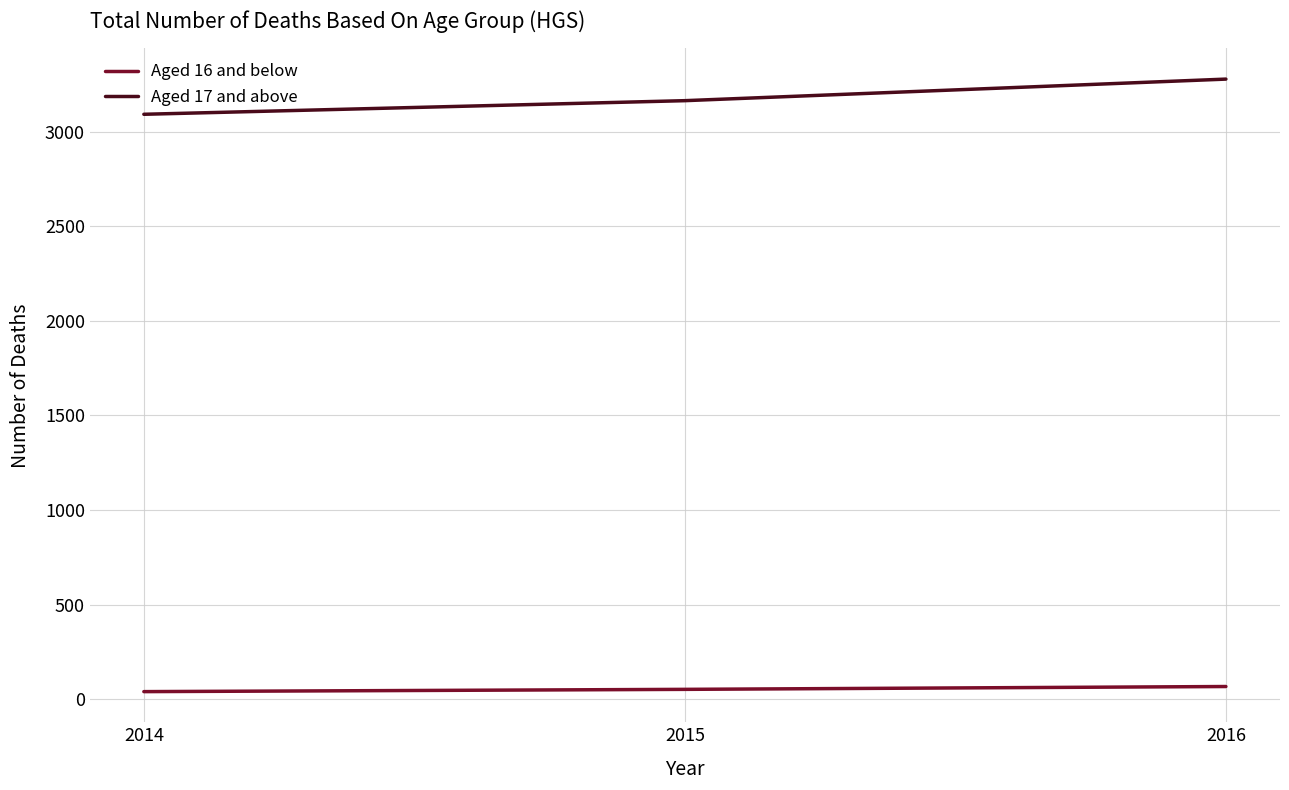

Which series has the largest total across all categories?

Aged 17 and above